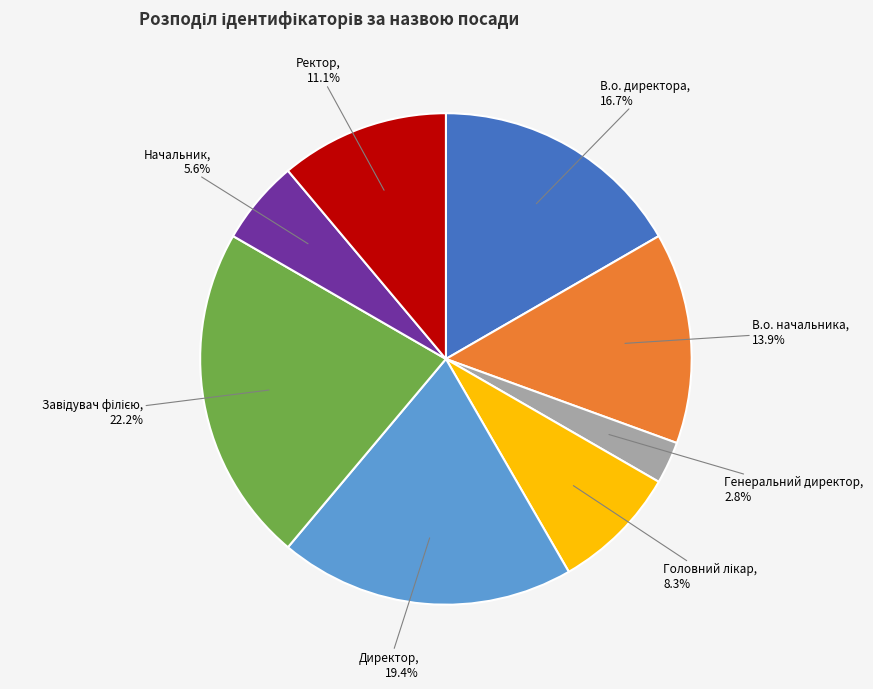

Does any single category account for the majority?

No